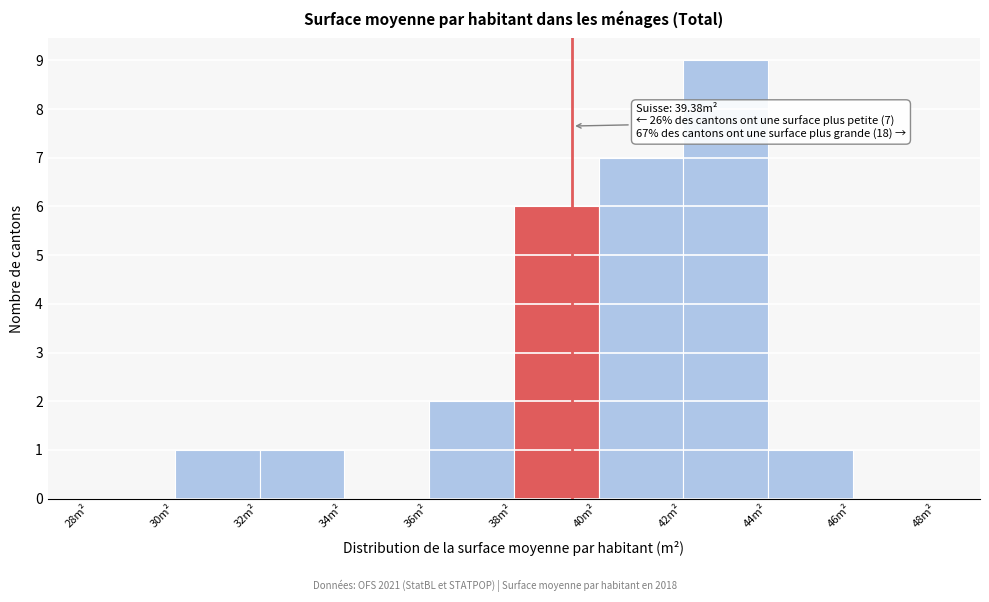

Over which range of the x-axis is the bar tallest?

42 to 44